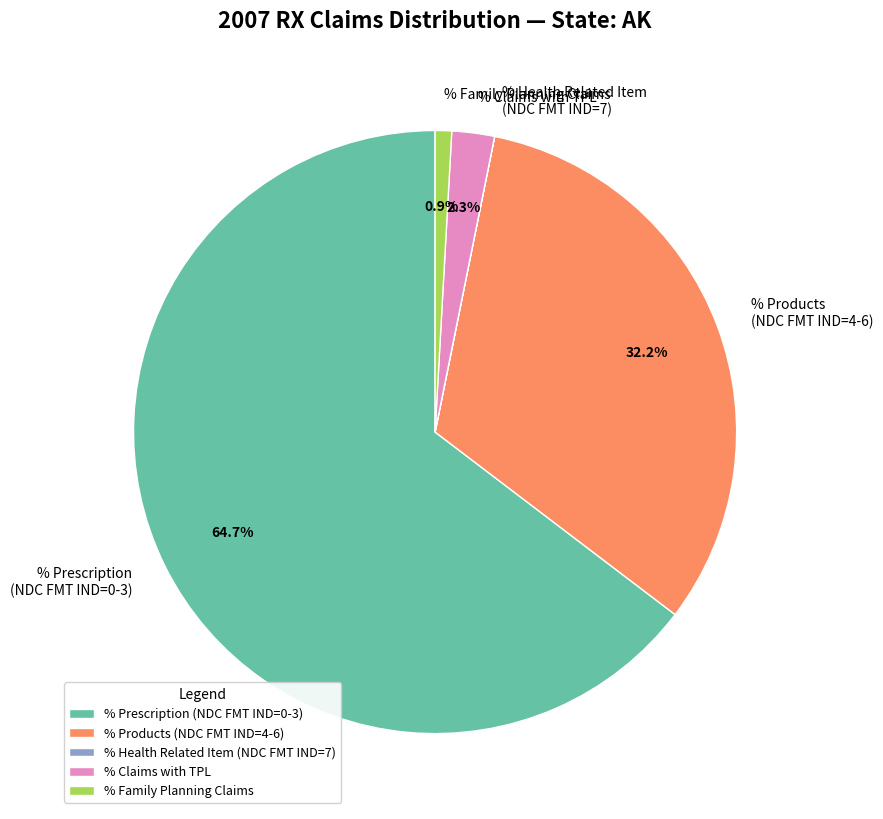

To the nearest percent, what portion does % Claims with TPL represent?

2%